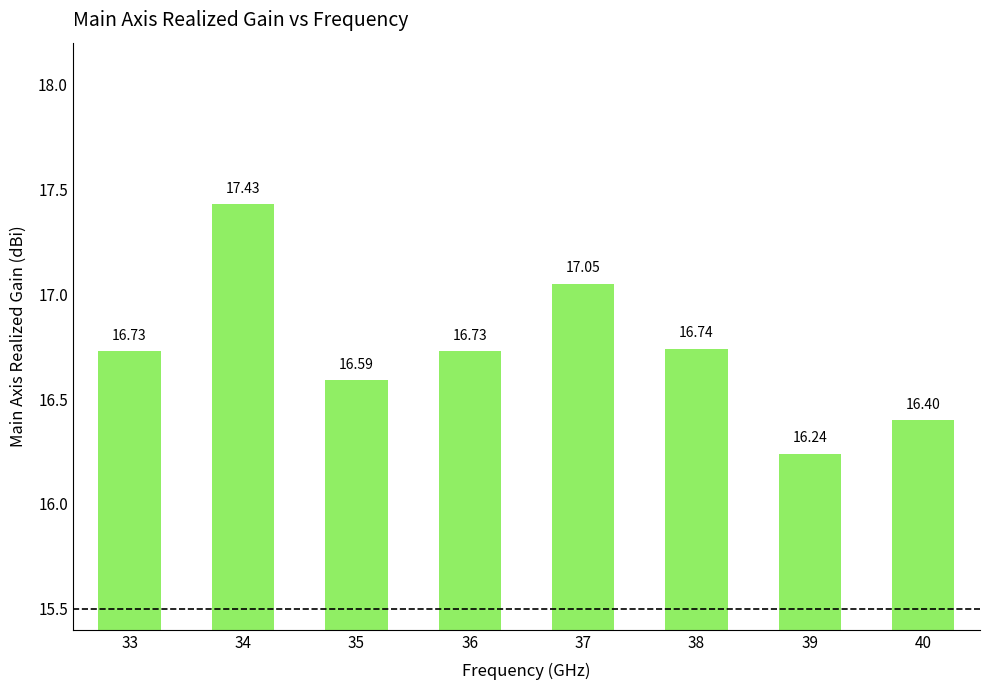

Reading right to left, extract all data points from this chart.

40=16.4	39=16.2	38=16.7	37=17.1	36=16.7	35=16.6	34=17.4	33=16.7